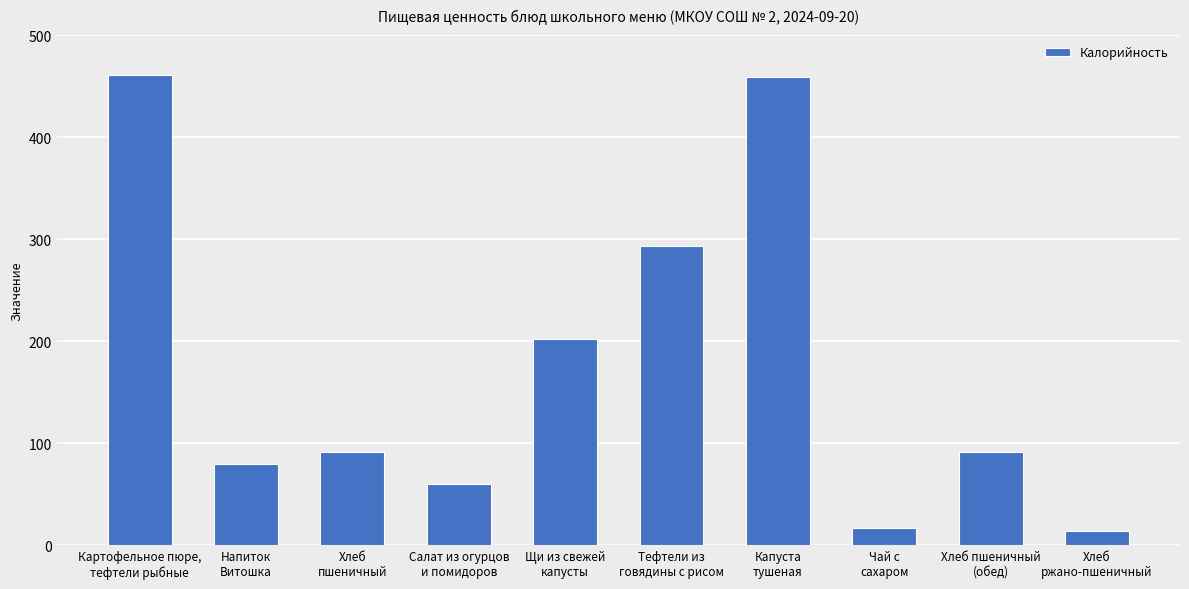

What position from the left is Чай с
сахаром?

8